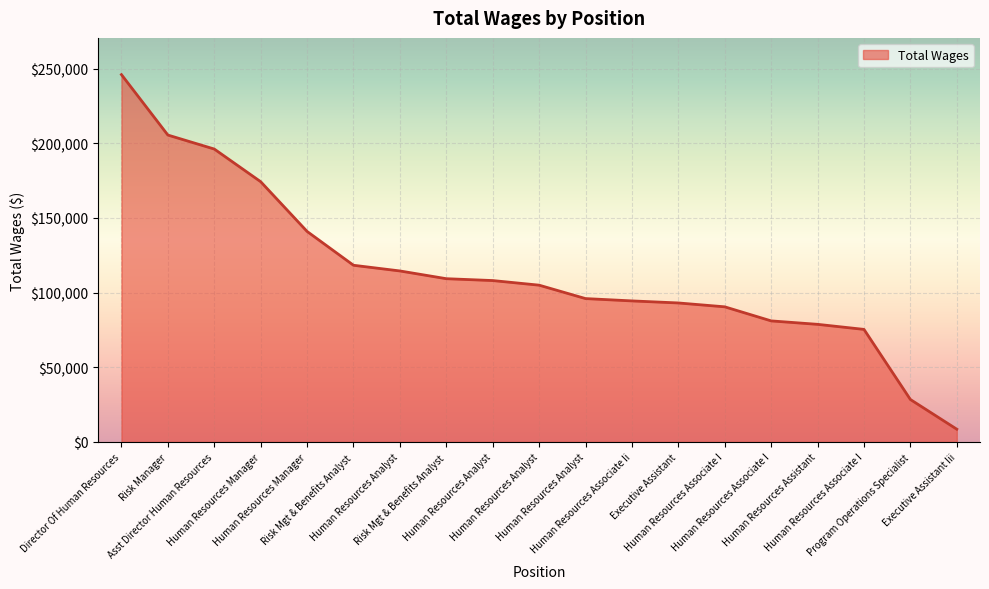

Is this an area chart (filled region under the line)?

Yes